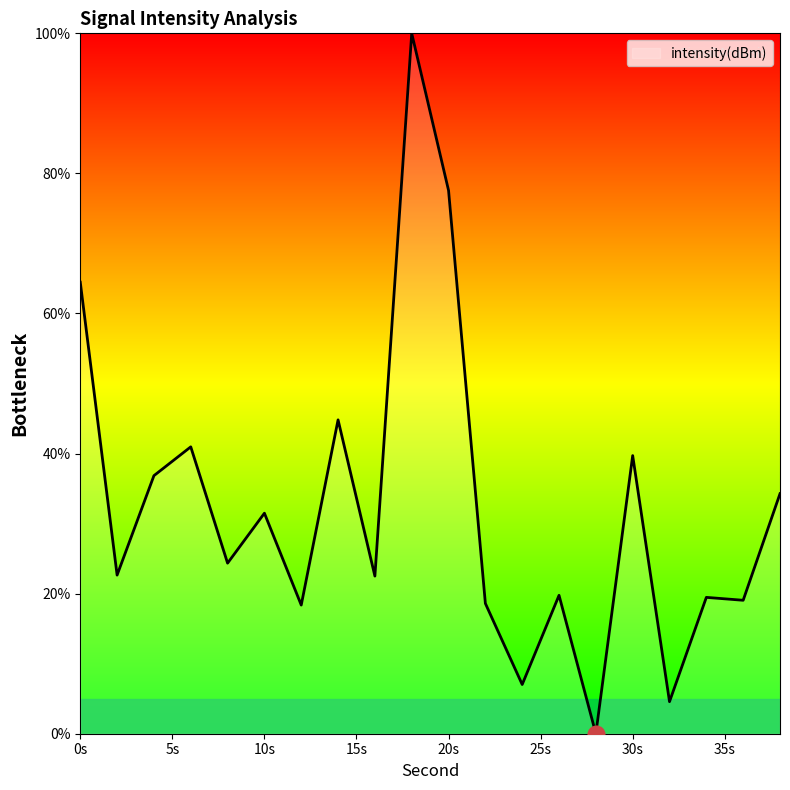

What is the greatest value displayed?

100.0